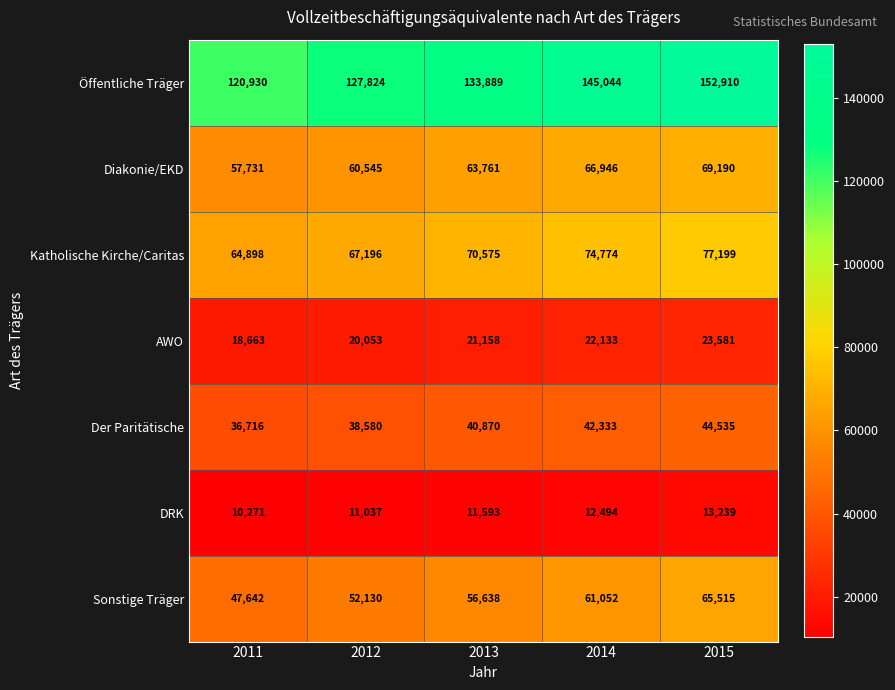

Which series changed the most between 2014 and 2015?

Öffentliche Träger